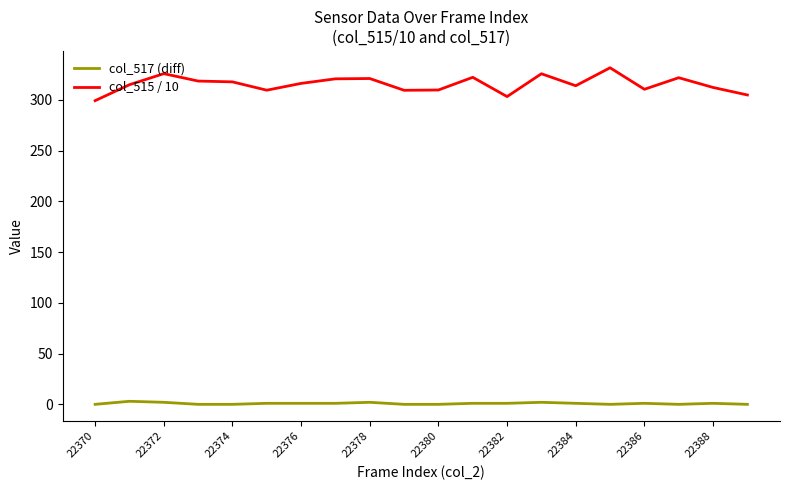

Which series has the largest range (max minus min)?

col_515 / 10